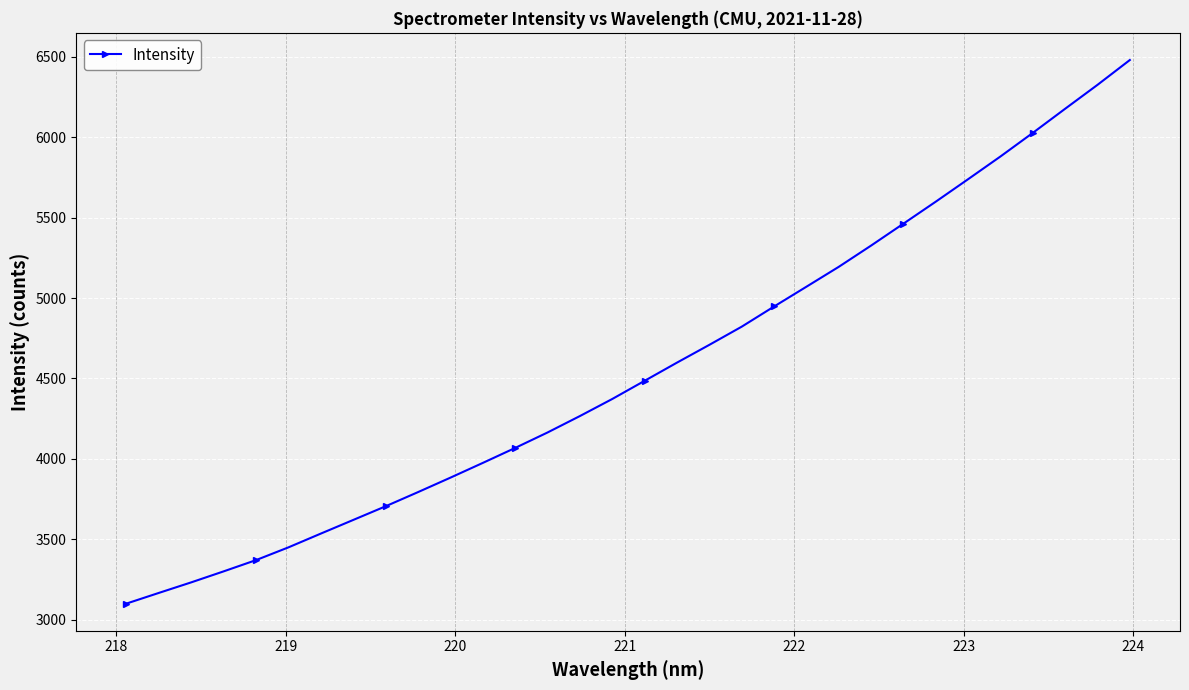

What is the value of the 3rd point from the left?

3232.4